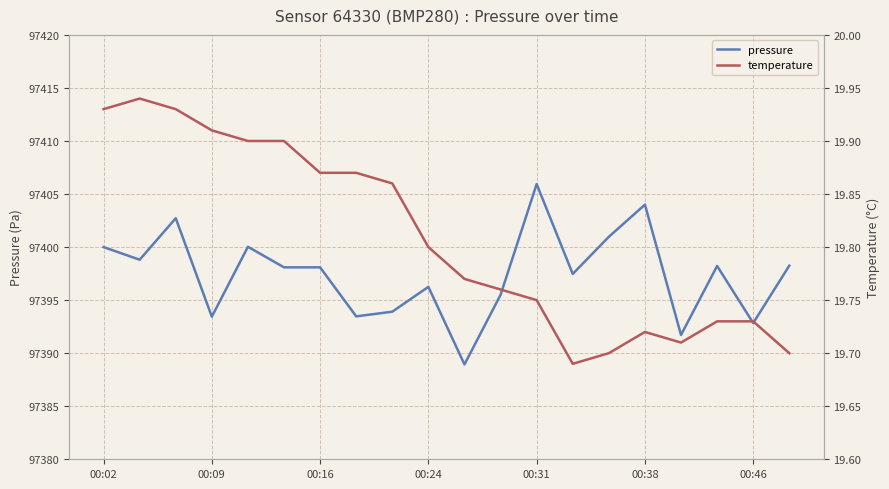

True or false: temperature and pressure intersect in this chart.

False